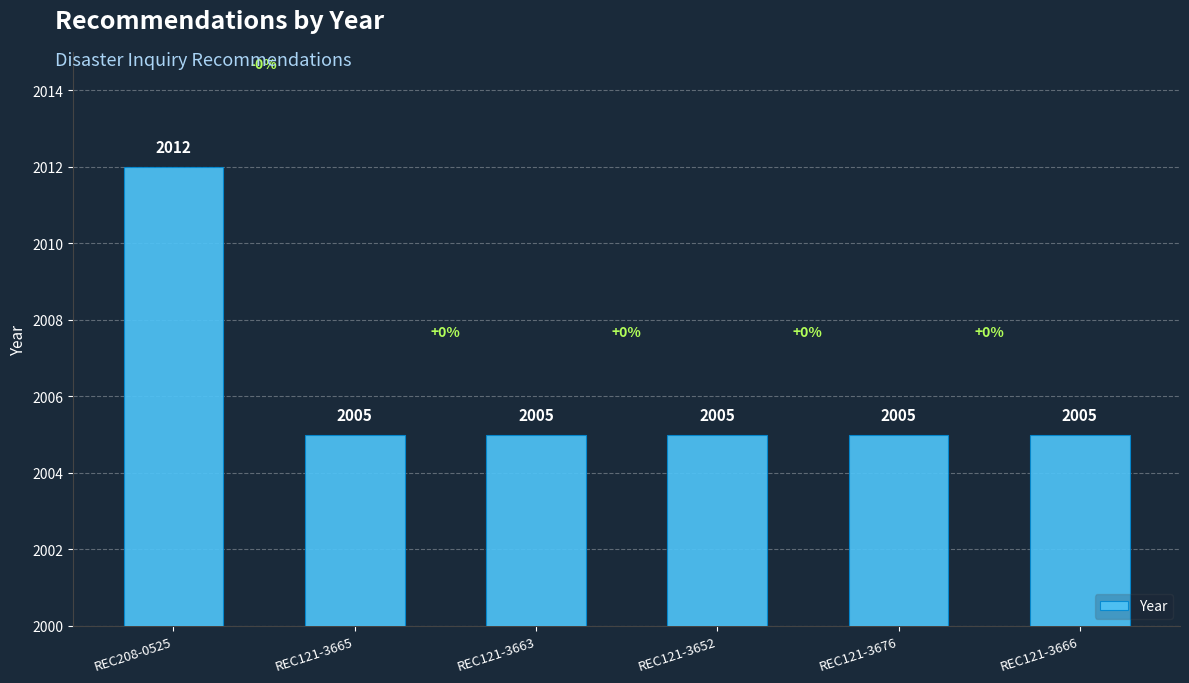

What is the maximum value shown in the chart?

2012